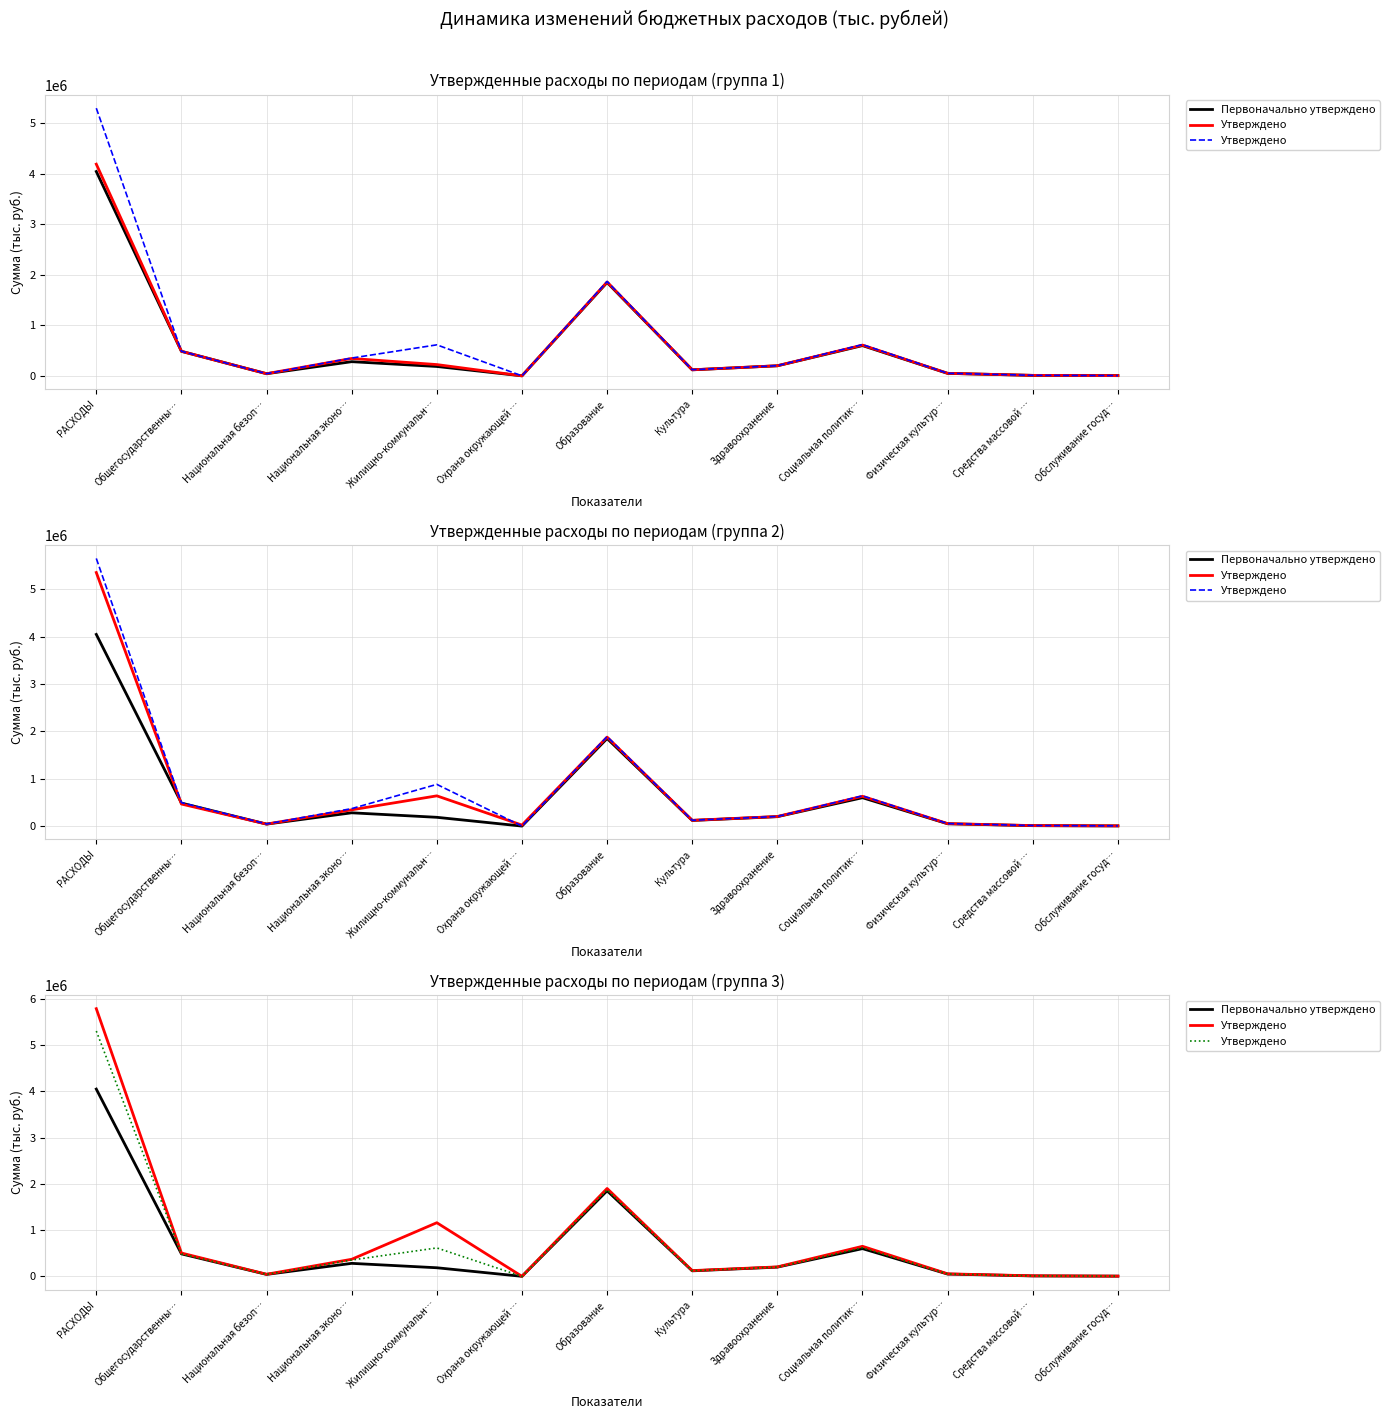

Which category has the highest value across all series?

РАСХОДЫ